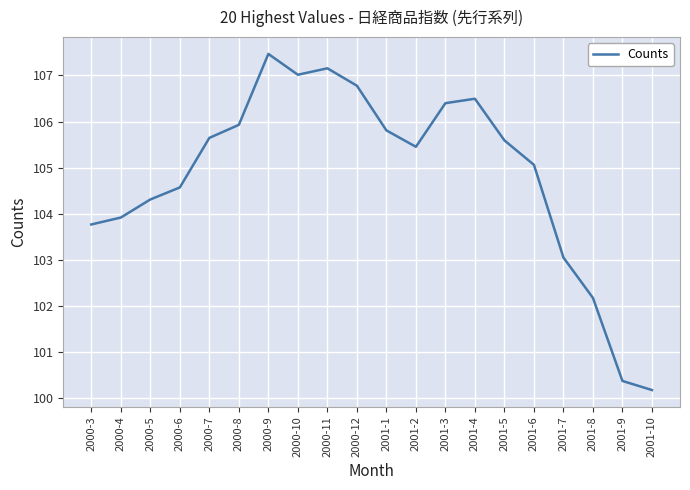

Approximately how many times larger is the value at 2001-5 compared to 2000-5?

1.0